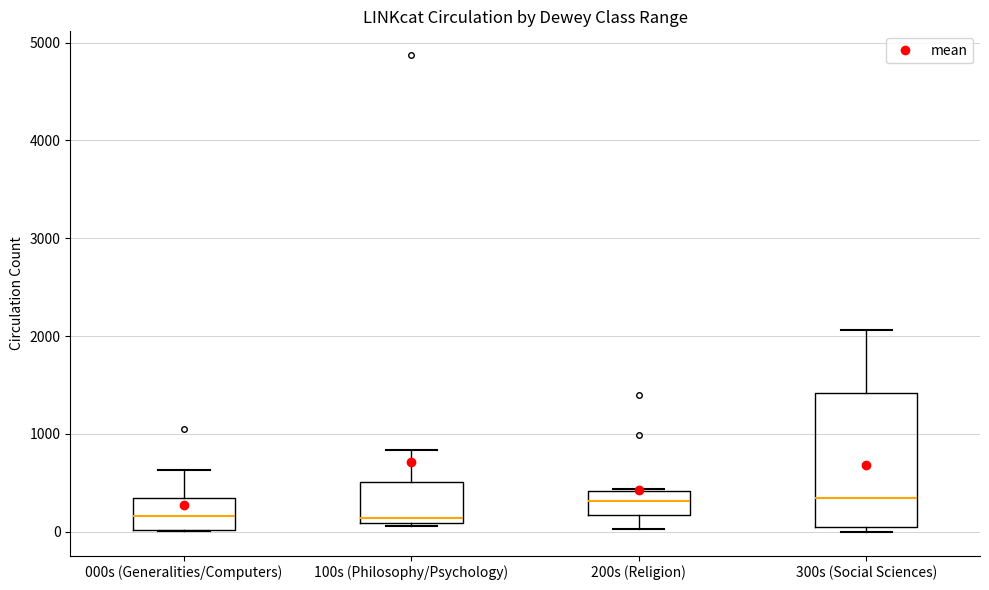

Where does the upper whisker of the box for 100s (Philosophy/Psychology) end on the y-axis? The values are not printed on the chart, so give them approximately, as read against the axis.

800